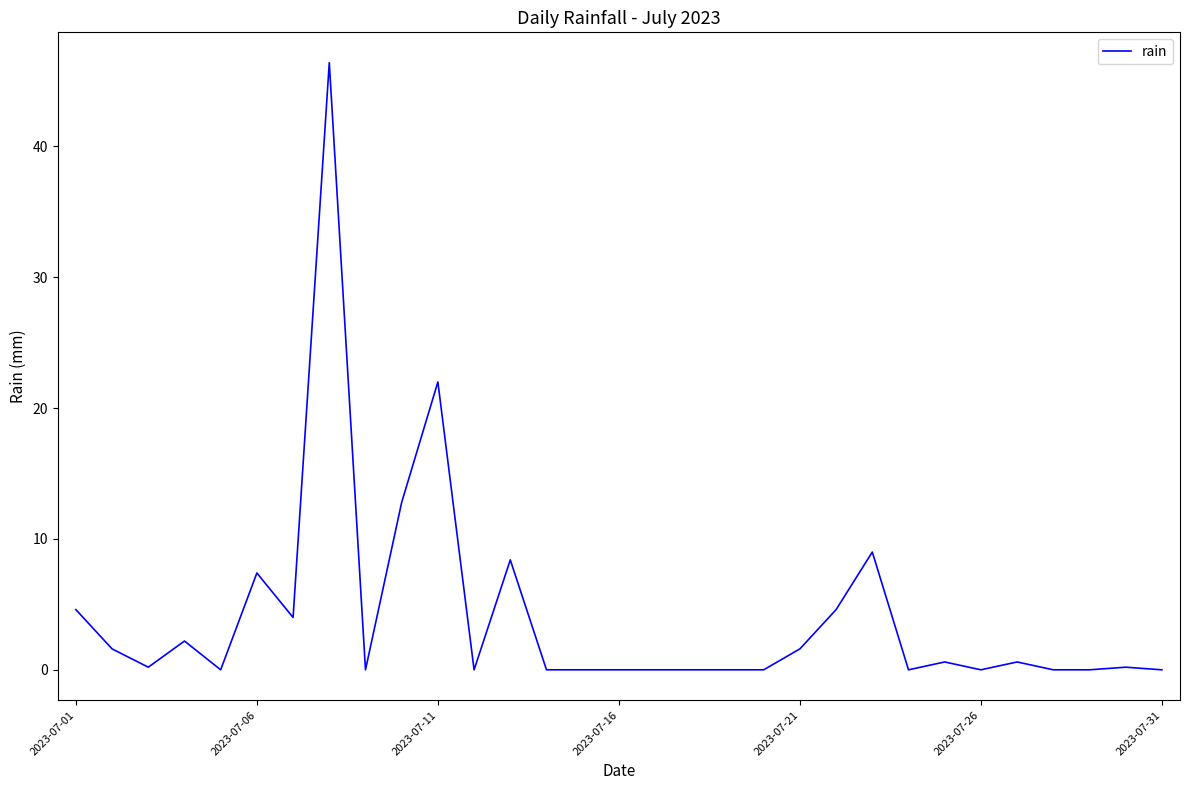

What is the greatest value displayed?

46.4